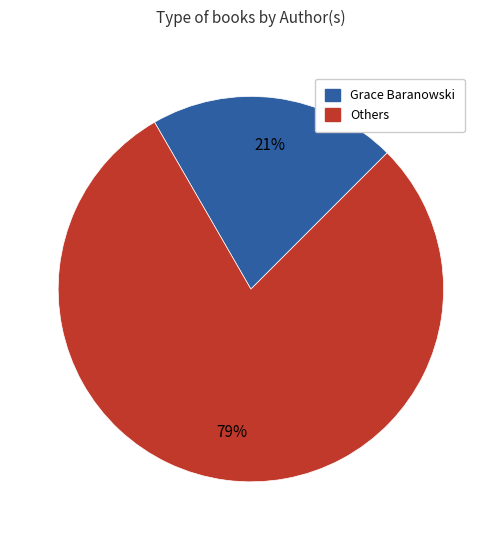

To the nearest percent, what is the average slice percentage?

50%